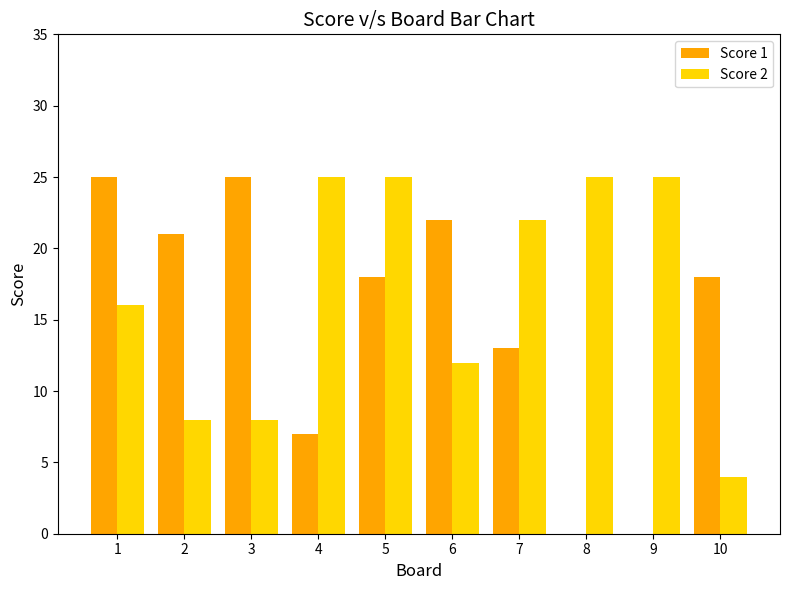

What is the sum of all Score 2 values?

170